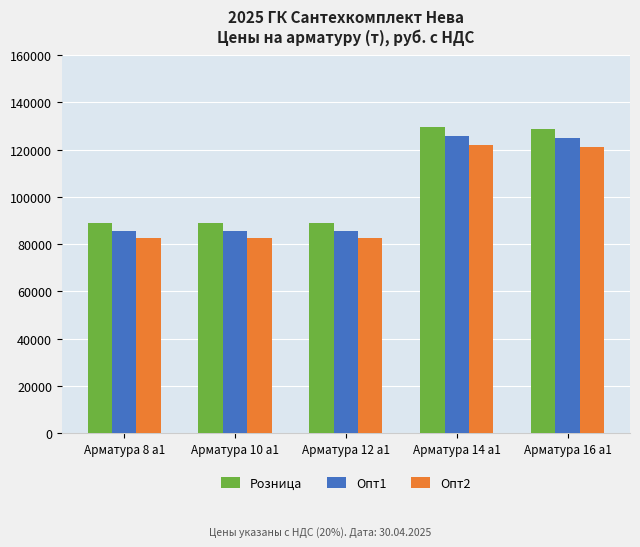

List the series in order of their overall mean, lowest first.

Опт2, Опт1, Розница